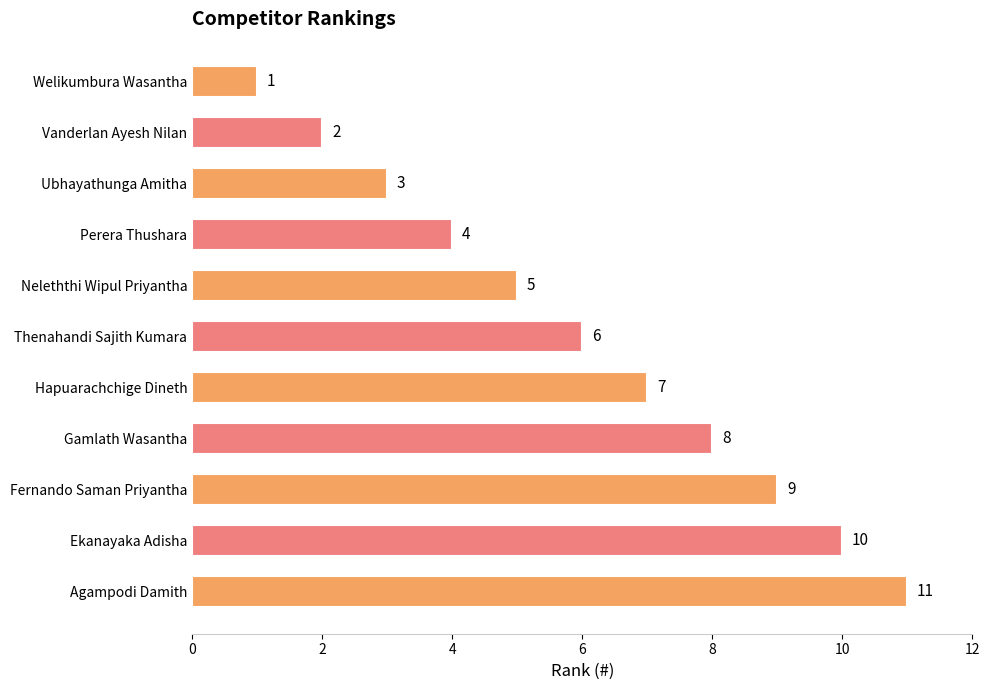

How many data points are less than 6?

5